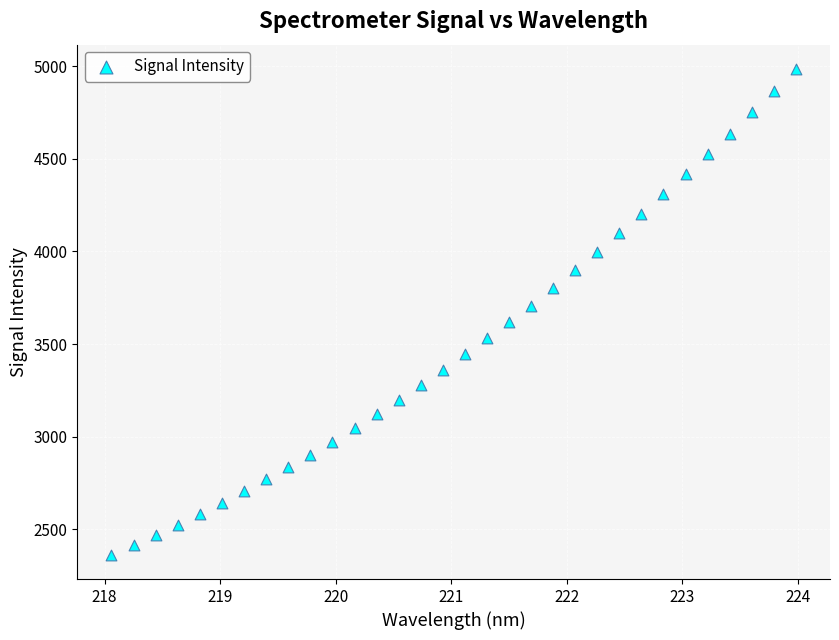

What is the range of X values (max minus min)?

5.9